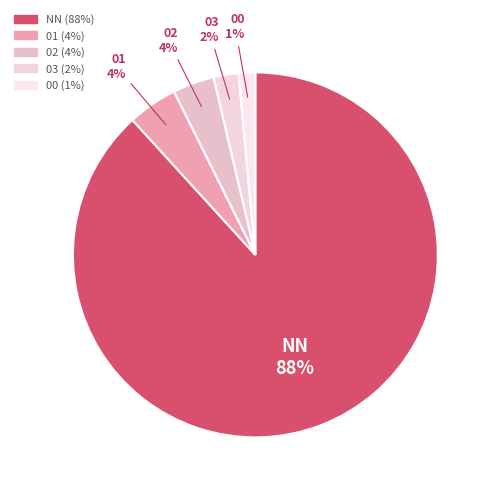

What percentage is the 03 slice, to the nearest percent?

2%